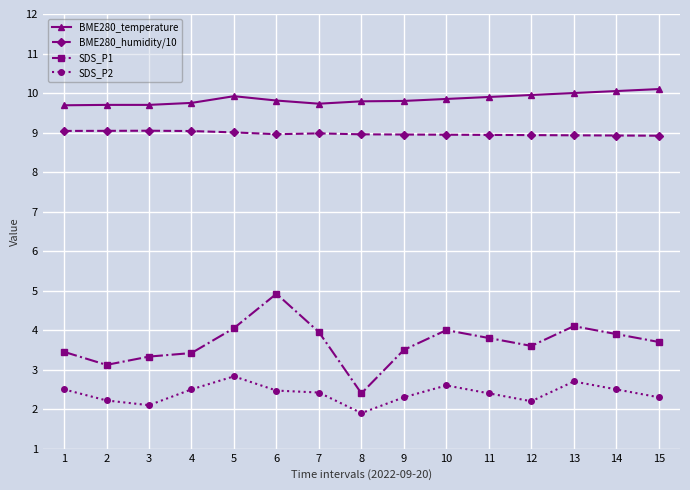

Which series has the largest range (max minus min)?

SDS_P1